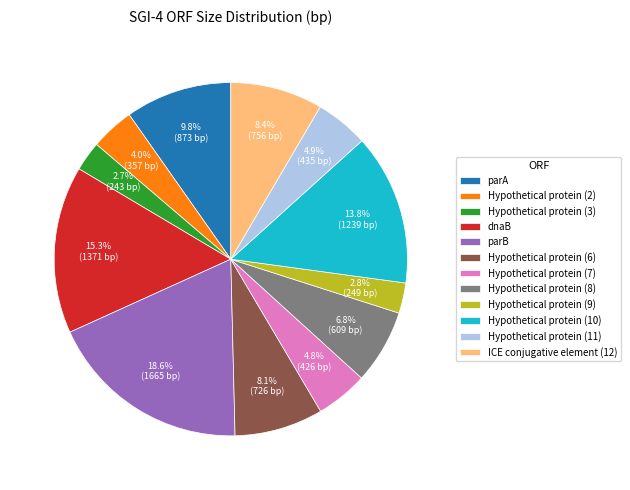

Which has a higher value, Hypothetical protein (10) or Hypothetical protein (7)?

Hypothetical protein (10)